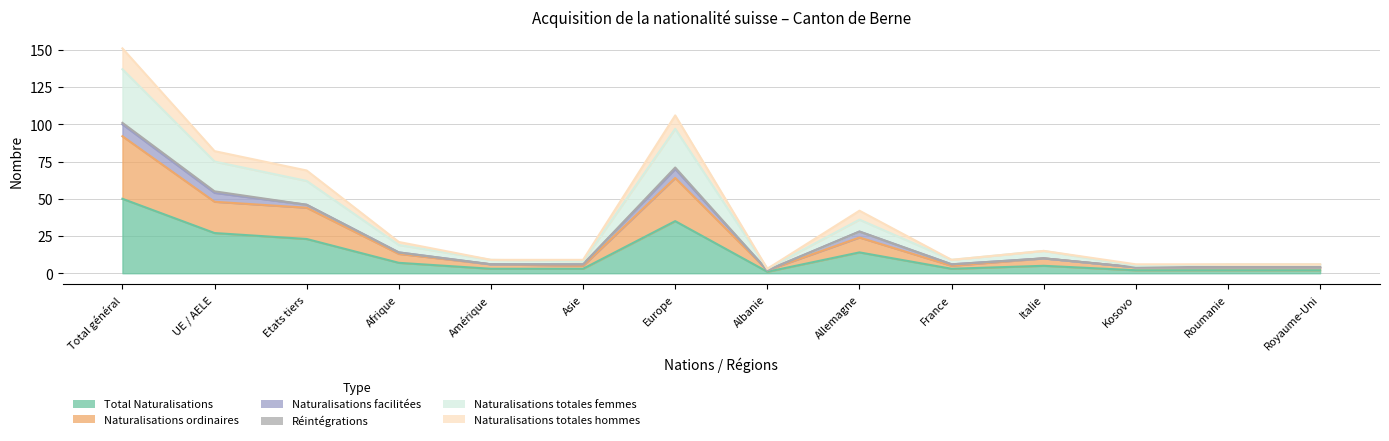

At which category is the sum across all series the highest?

Total général